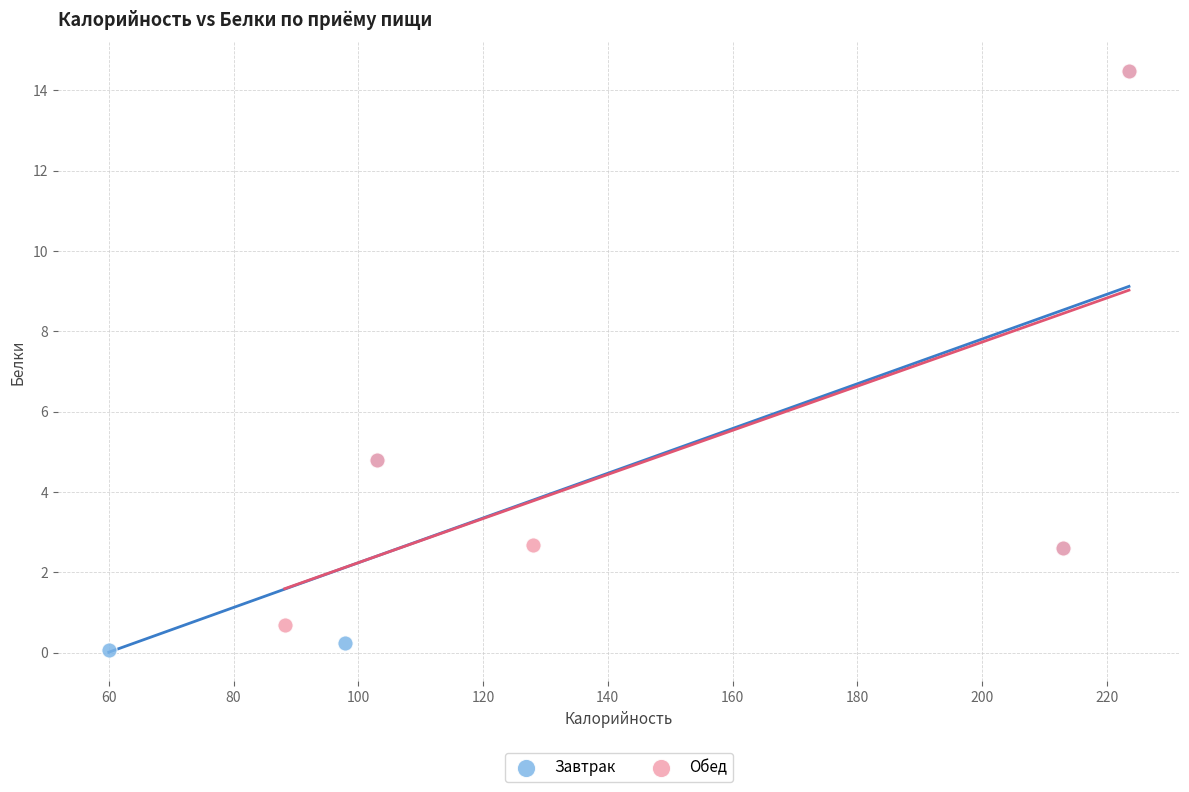

Which series has the widest spread of Y values?

Завтрак